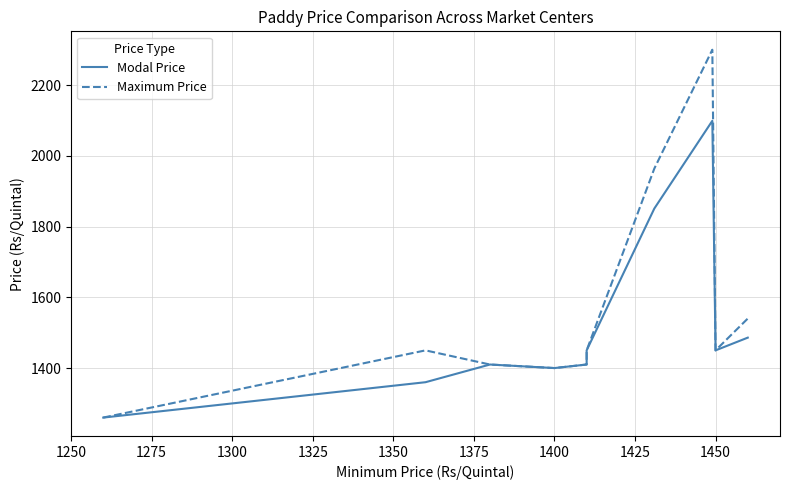

Which series changed the most between 1400 and 1450?

Modal Price